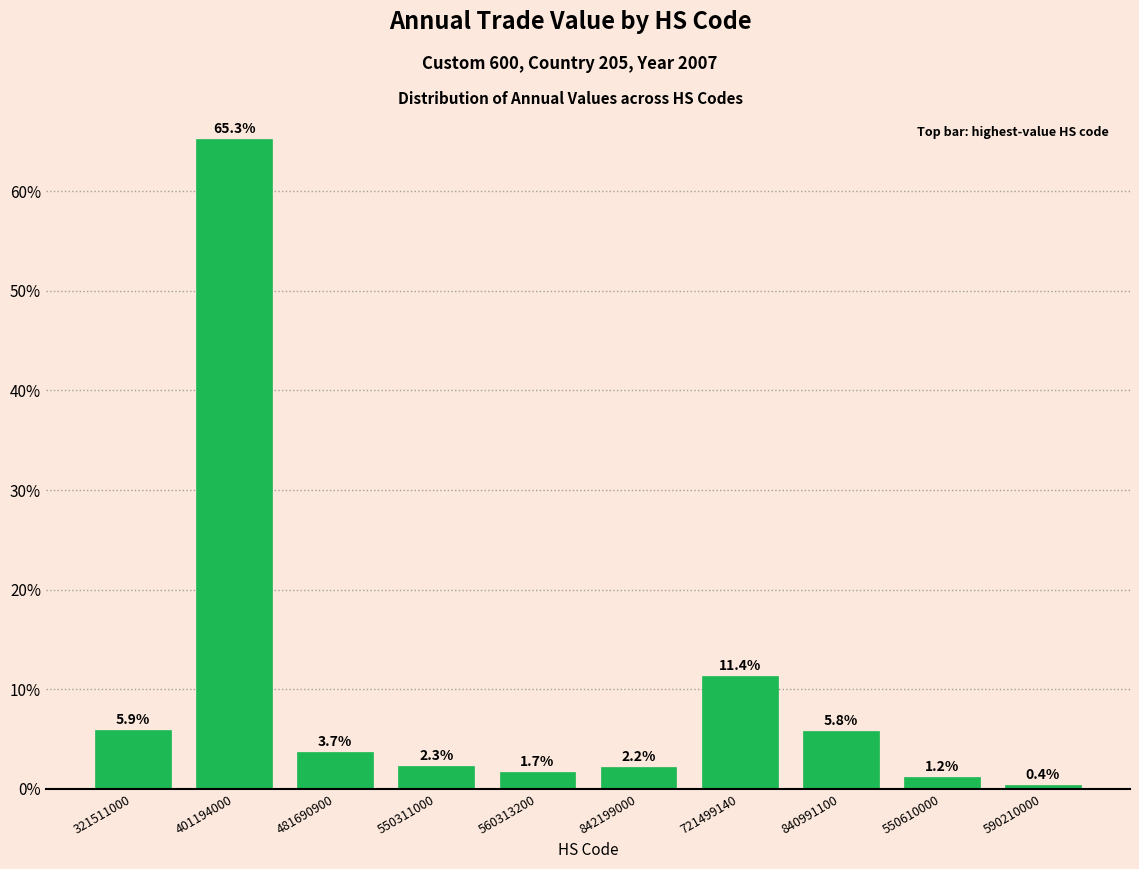

Rank the categories by value from highest to lowest.

401194000, 721499140, 321511000, 840991100, 481690900, 550311000, 842199000, 560313200, 550610000, 590210000